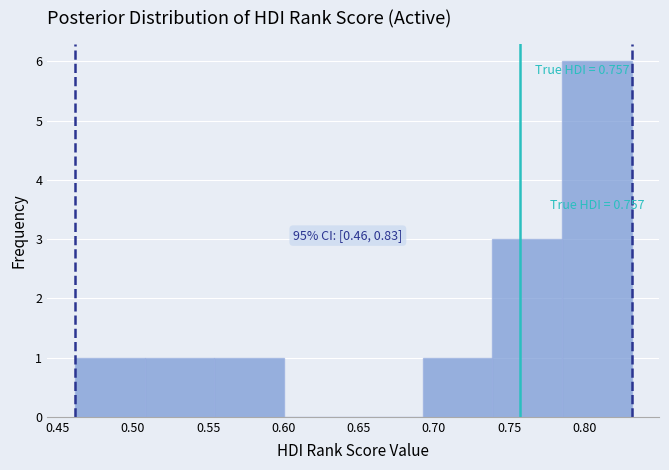

Over which range of the x-axis is the bar tallest?

0.785 to 0.830